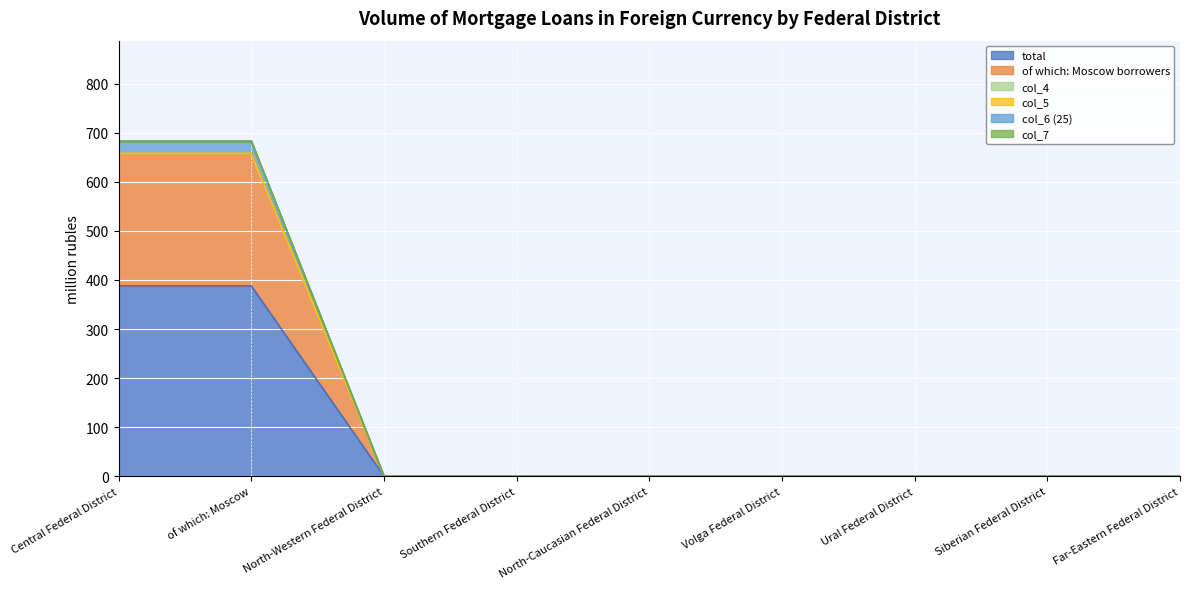

The value of total at Southern Federal District is 0. True or false?

True